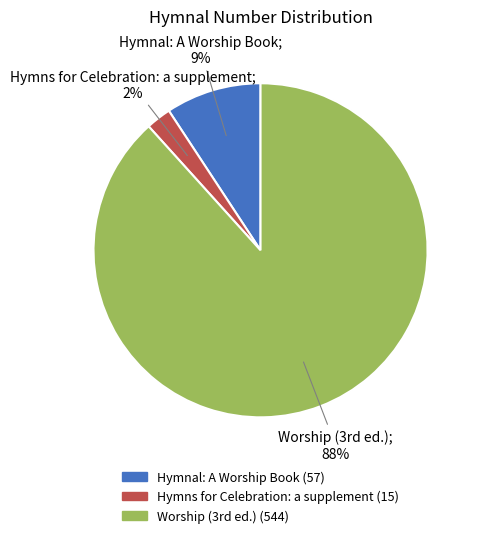

To the nearest percent, what is the average slice percentage?

33%